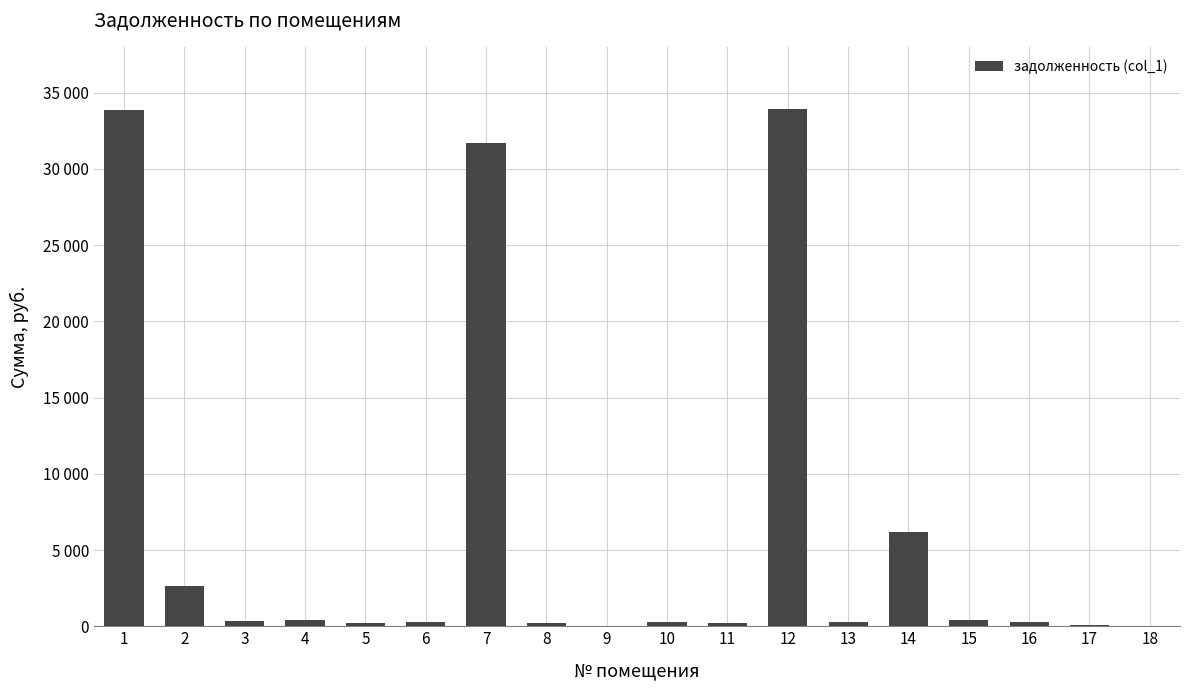

Are the bars horizontal?

No